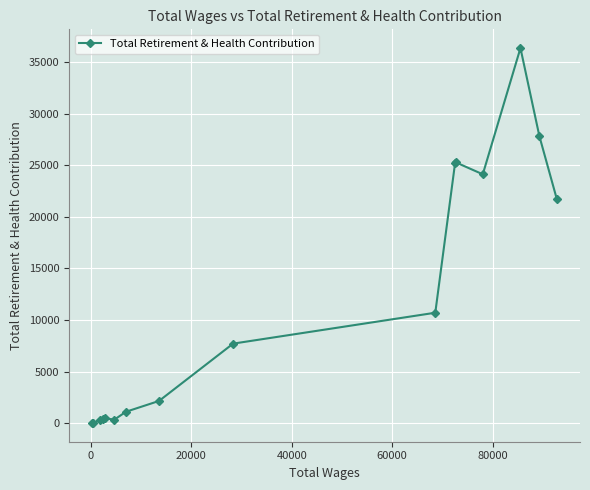

What is the maximum value shown in the chart?

36342